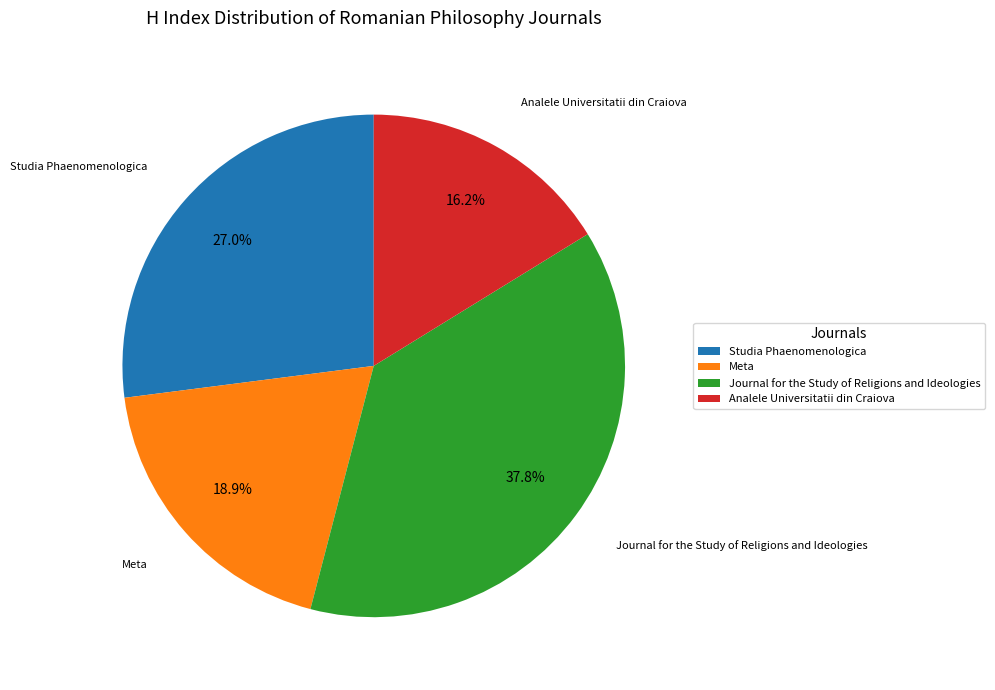

To the nearest percent, what percentage of the pie is Meta?

19%